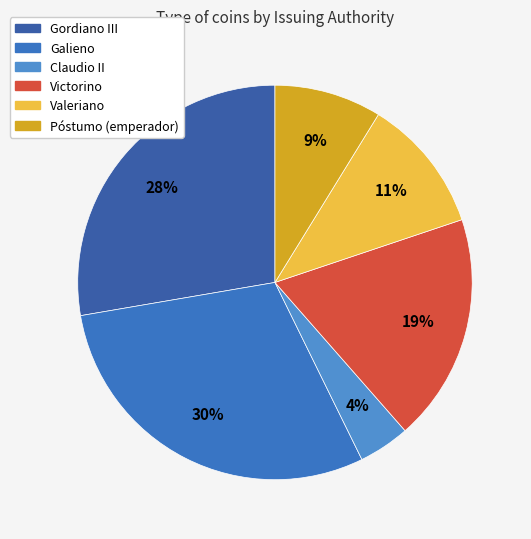

How many slices are in this pie chart?

6